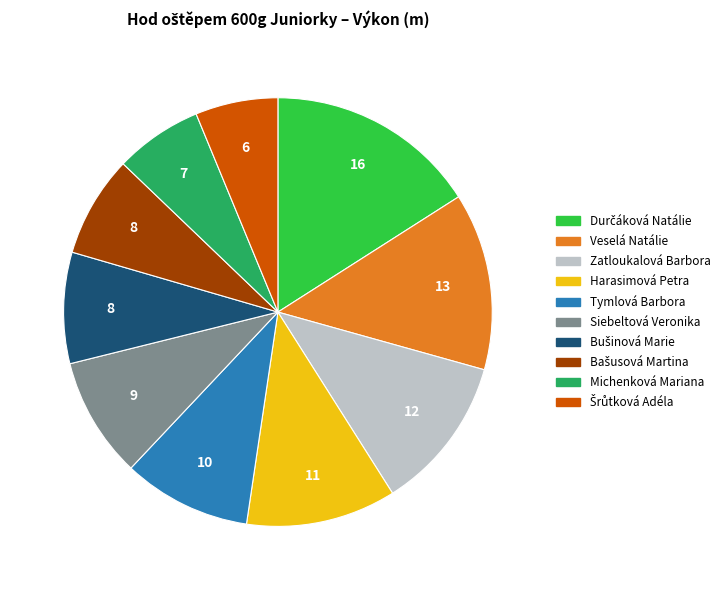

How many slices are in this pie chart?

10